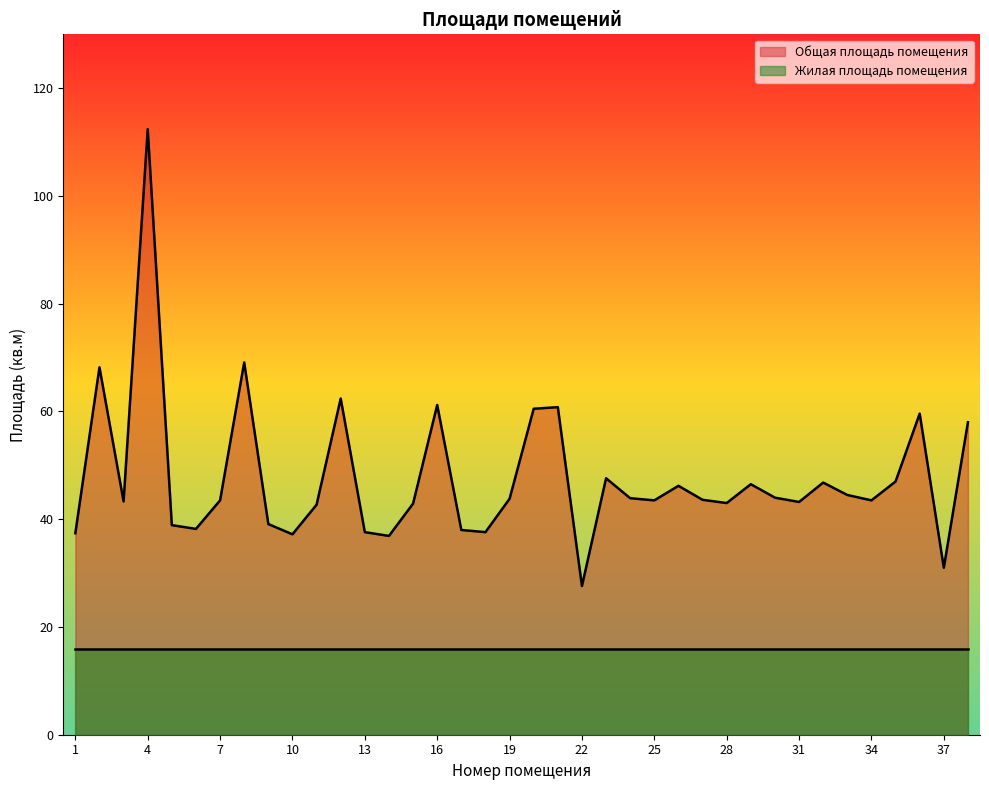

Where is the data nearest to the value 70?

8